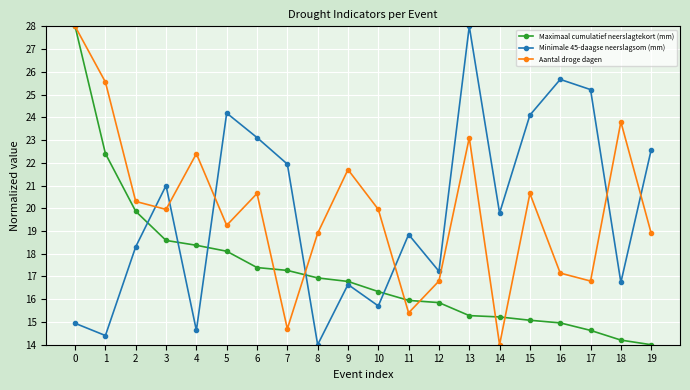

The Maximaal cumulatief neerslagtekort (mm) series shows 6.3 at 14. True or false?

False